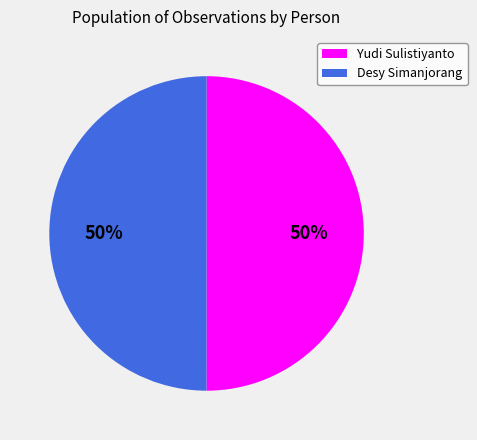

Is the sum of Yudi Sulistiyanto and Desy Simanjorang greater than half?

Yes